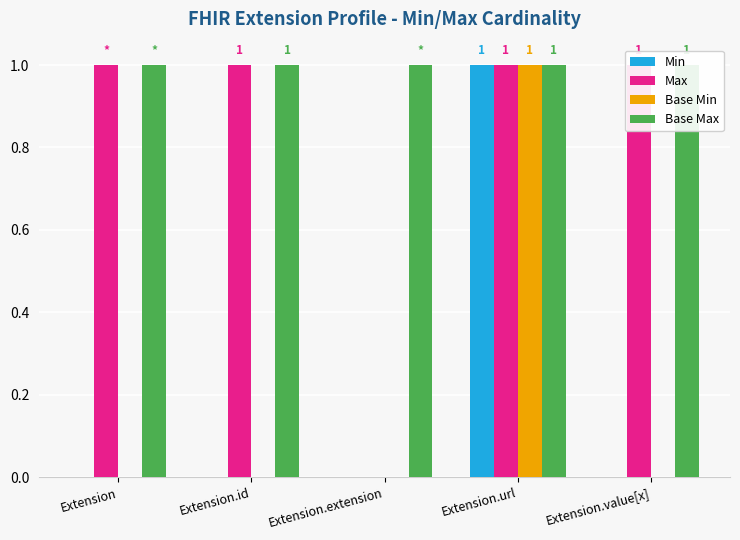

List the labels in order of Min value, smallest first.

Extension, Extension.id, Extension.extension, Extension.value[x], Extension.url